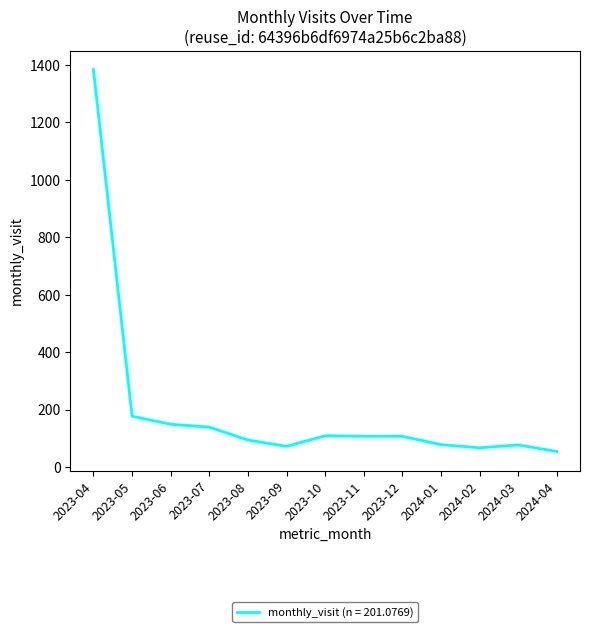

Between 2023-04 and 2023-11, which is larger?

2023-04